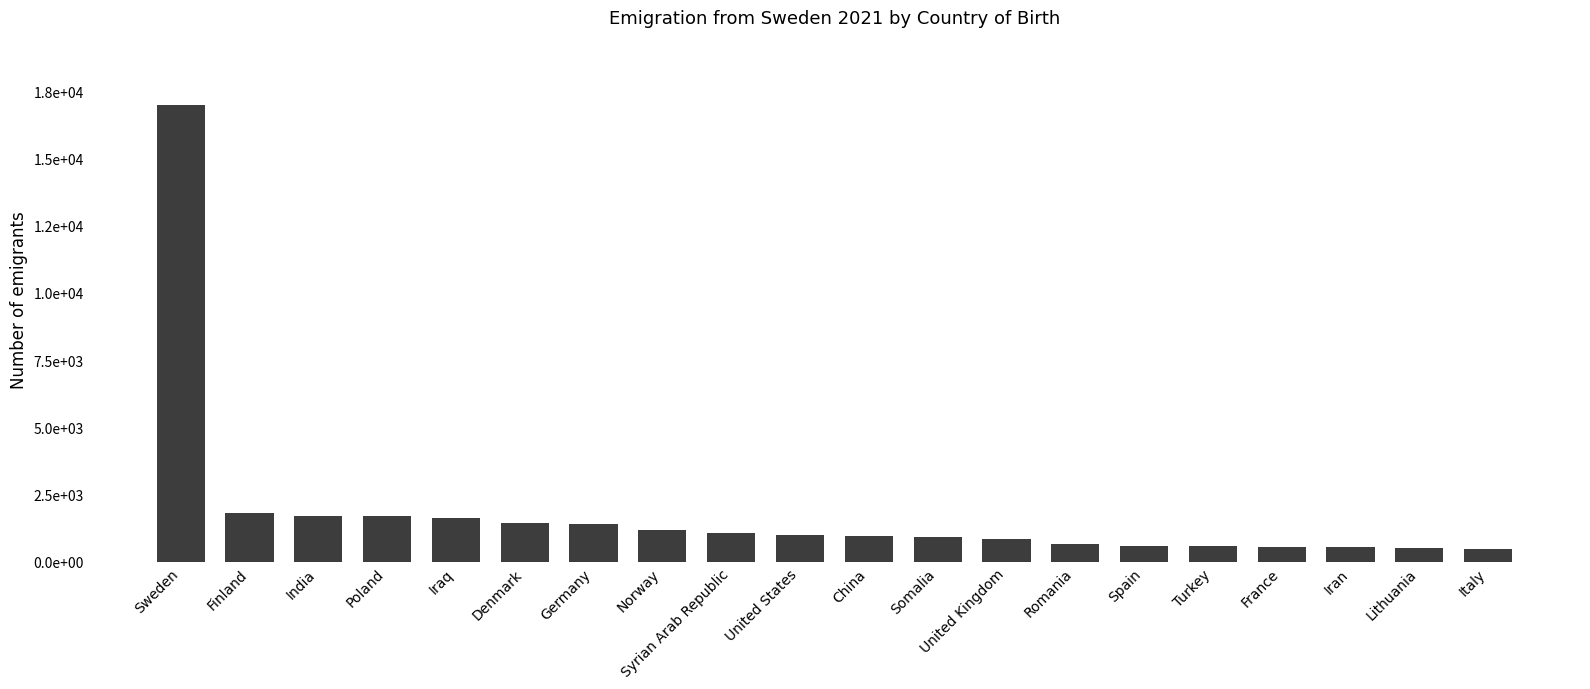

Does the chart contain any negative values?

No